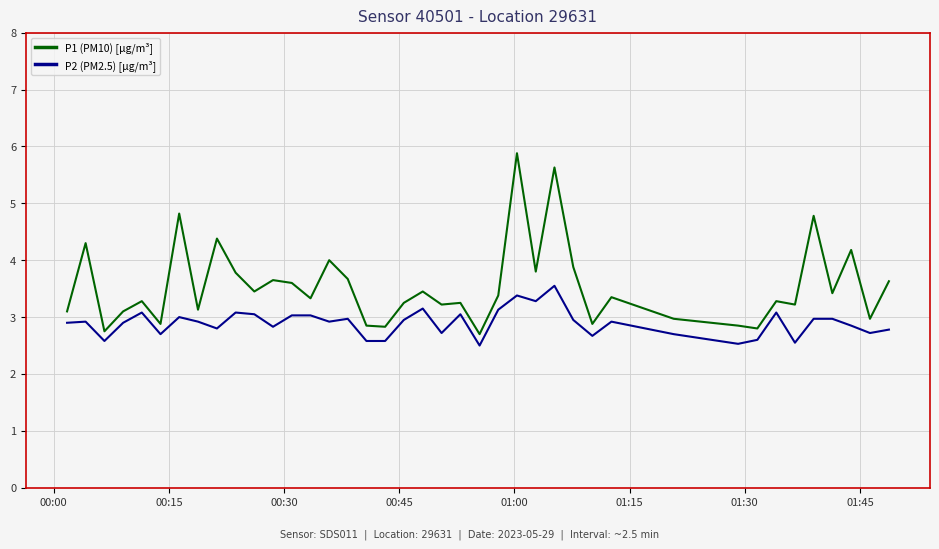

What is the greatest value displayed?

5.9